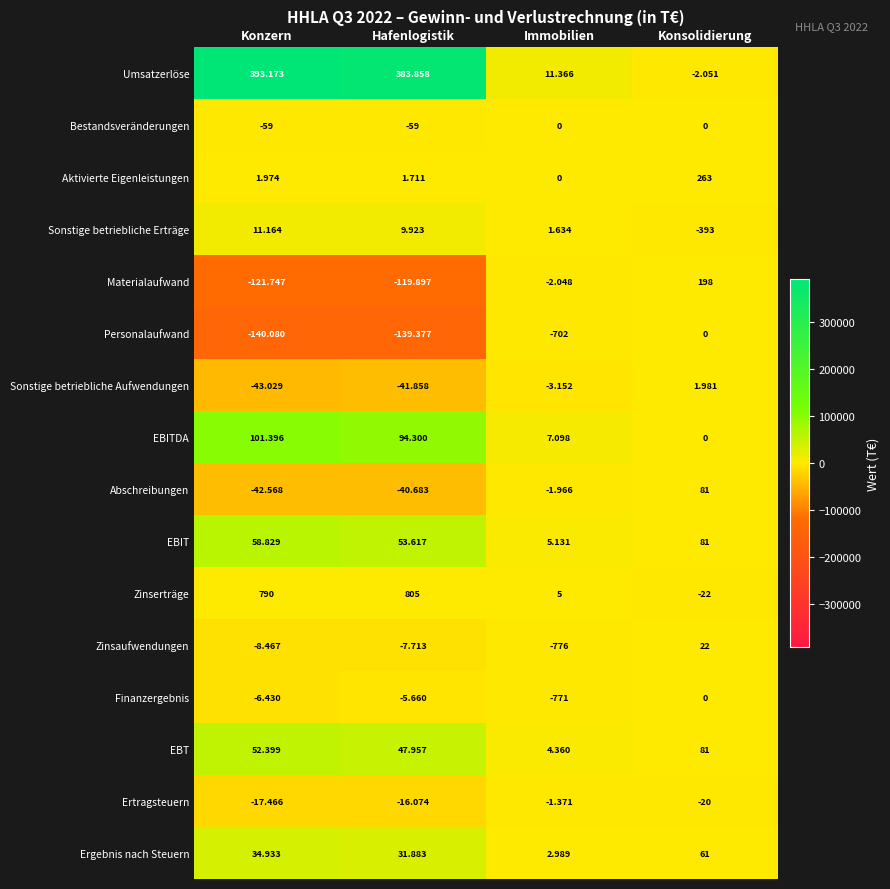

At Konzern, list the series in order from largest to smallest.

Umsatzerlöse, EBITDA, EBIT, EBT, Ergebnis nach Steuern, Sonstige betriebliche Erträge, Aktivierte Eigenleistungen, Zinserträge, Bestandsveränderungen, Finanzergebnis, Zinsaufwendungen, Ertragsteuern, Abschreibungen, Sonstige betriebliche Aufwendungen, Materialaufwand, Personalaufwand